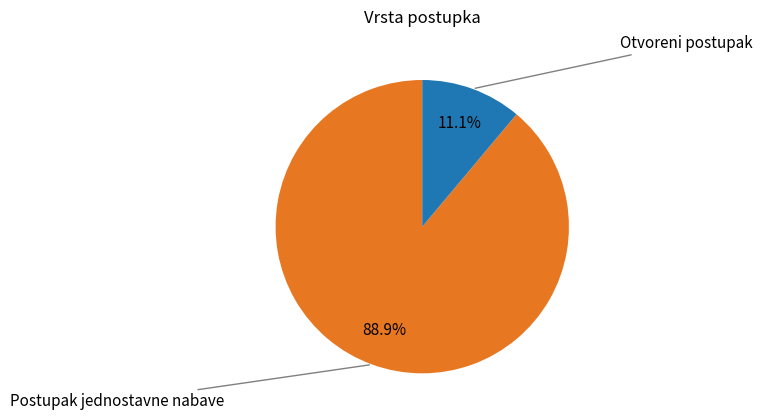

Is there any slice that represents more than half of the pie?

Yes